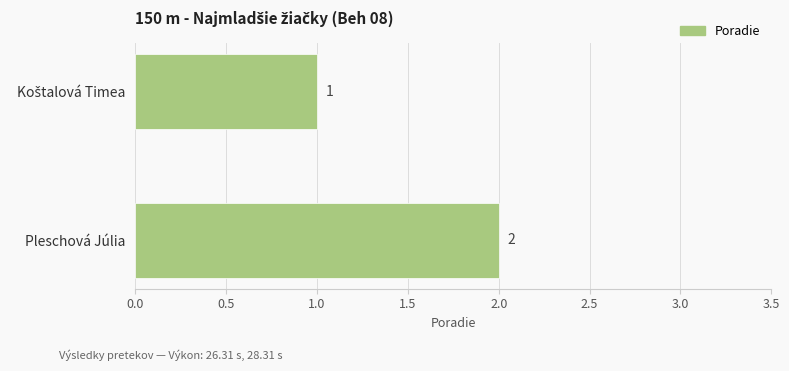

The chart shows a value of 3 at Pleschová Júlia. True or false?

False